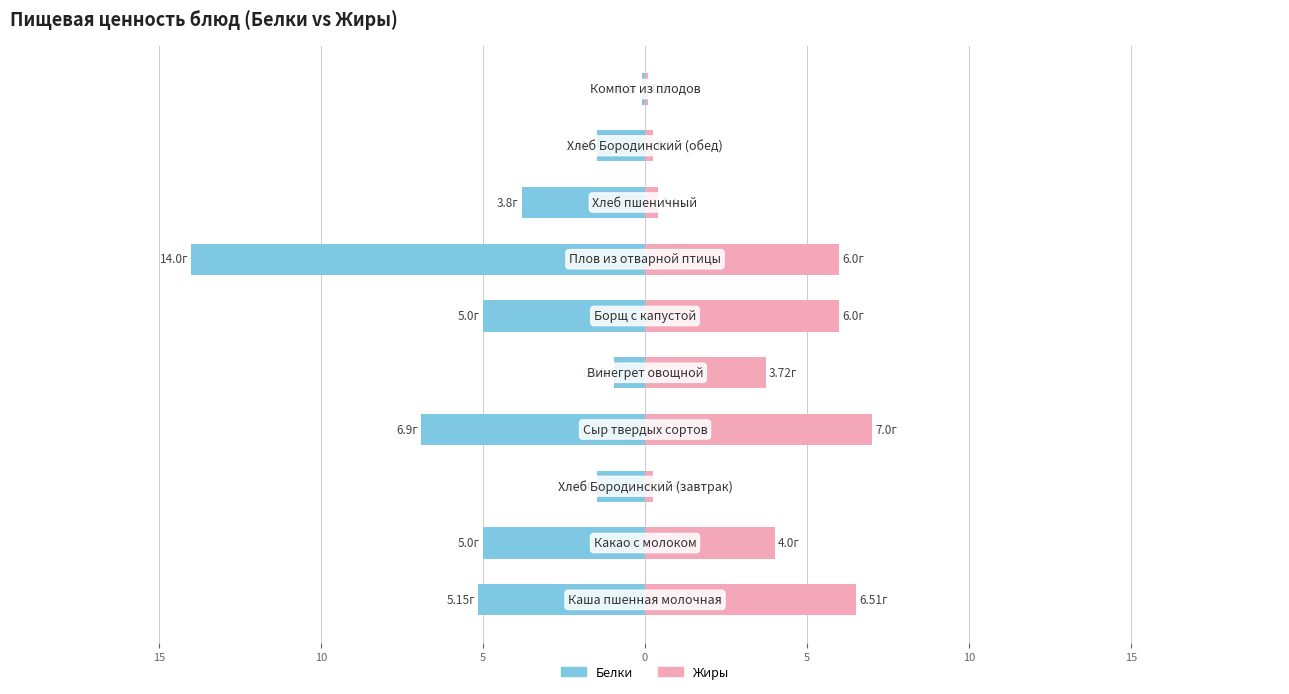

How many values in the Белки series exceed -3?

4